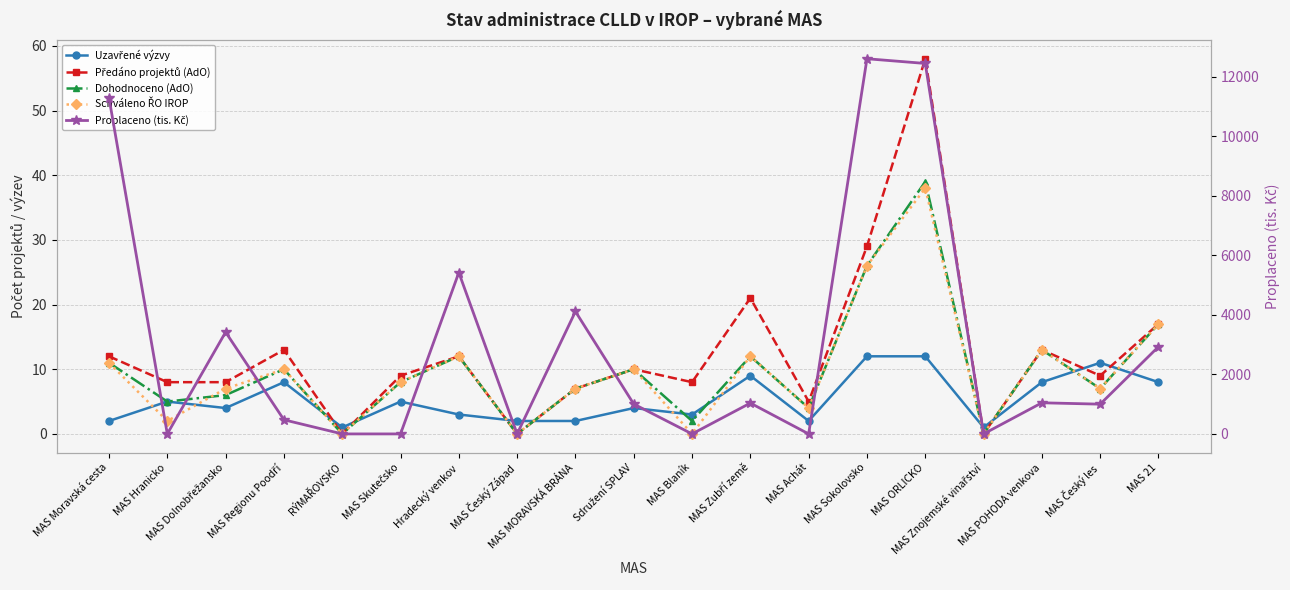

Where does the Uzavřené výzvy series first go above 4?

MAS Hranicko